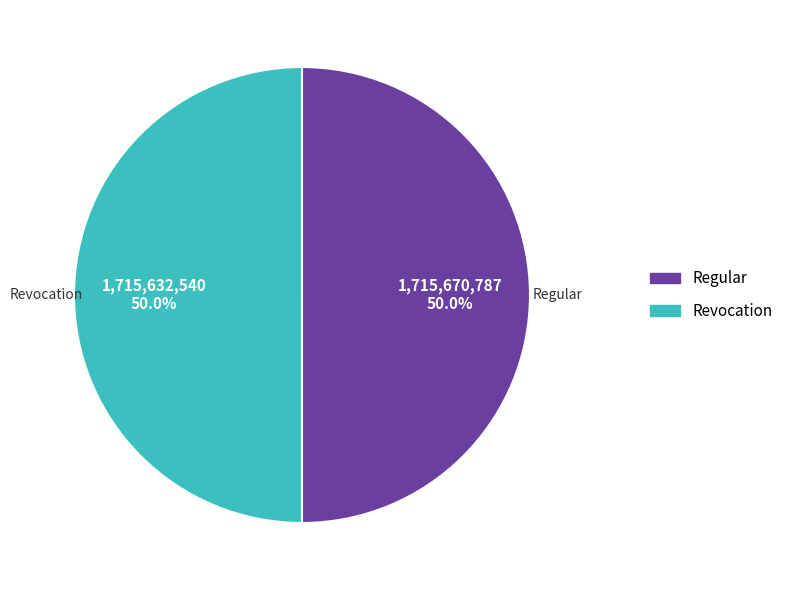

Approximately how many times larger is the value at Regular compared to Revocation?

1.0